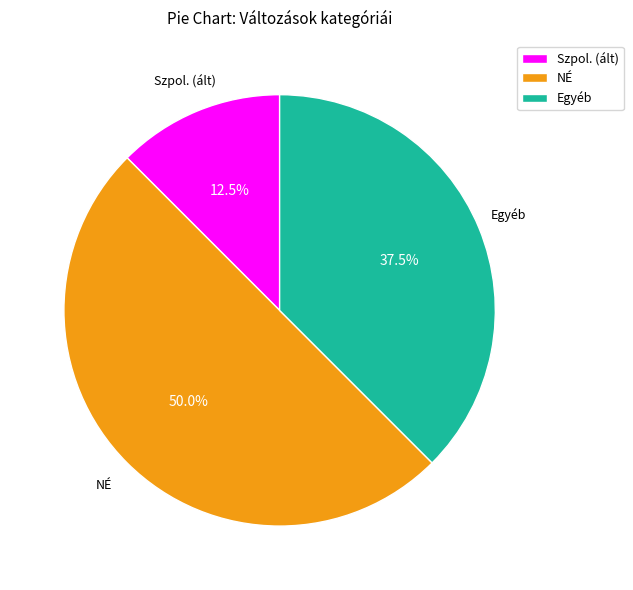

What percentage do Egyéb and NÉ together represent?

87.5%